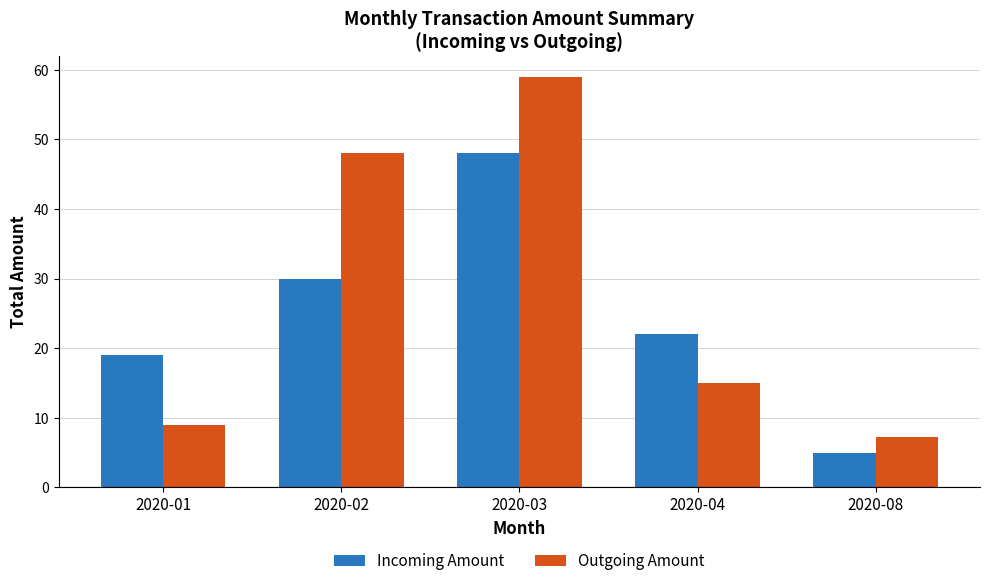

Which label corresponds to the smallest value in the chart?

2020-08